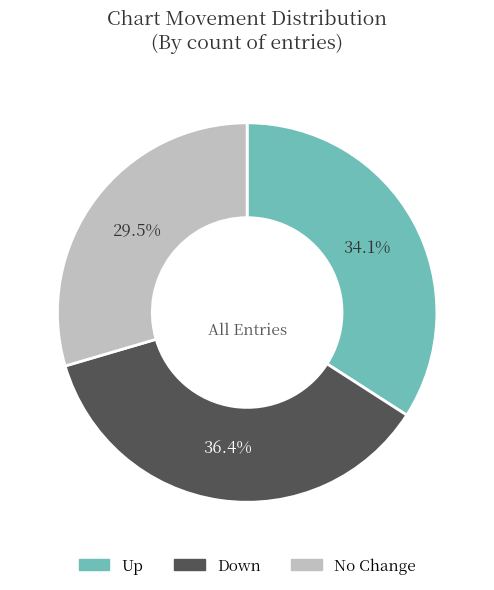

Rank the categories by value from lowest to highest.

No Change, Up, Down